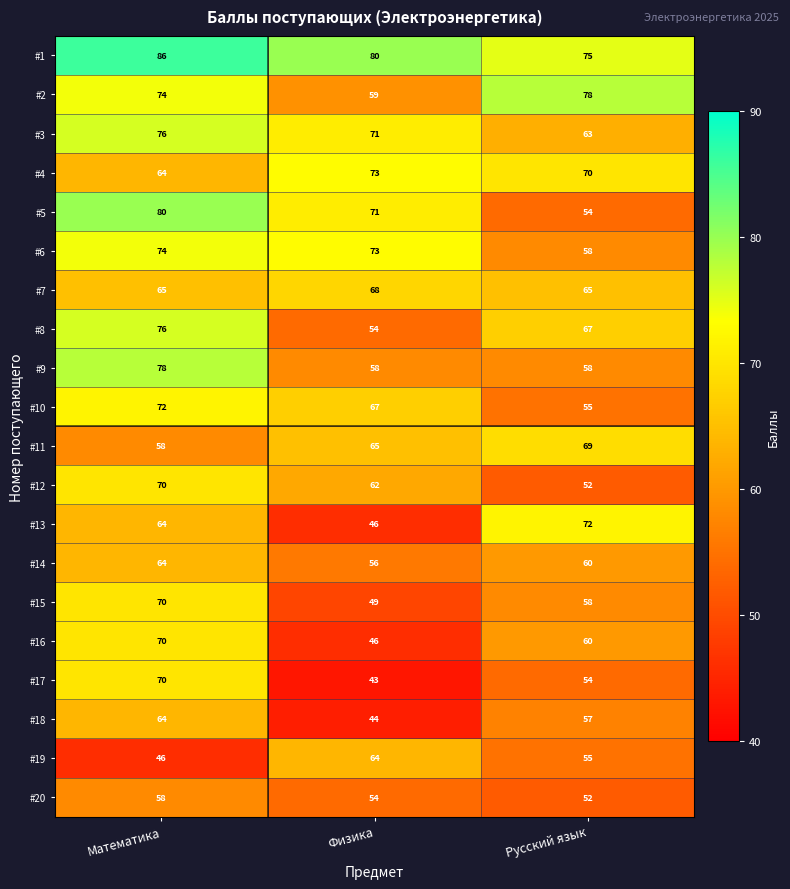

What is the minimum value shown in the chart?

43